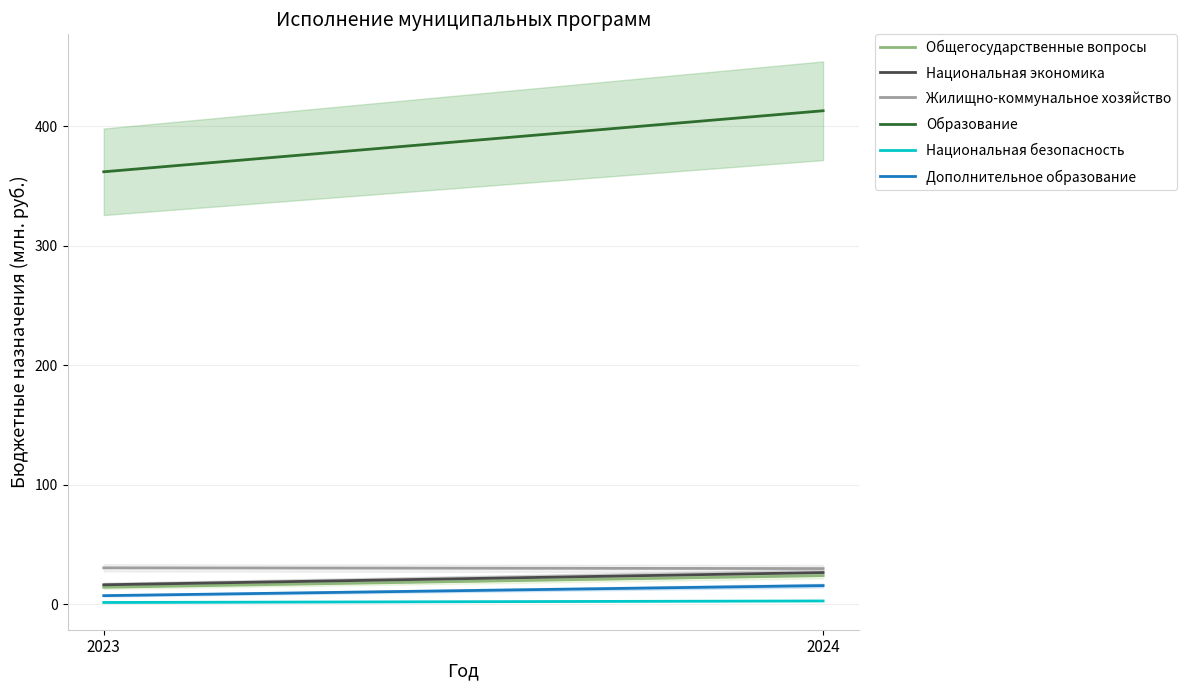

The Национальная безопасность series shows 2.9 at 2024. True or false?

True